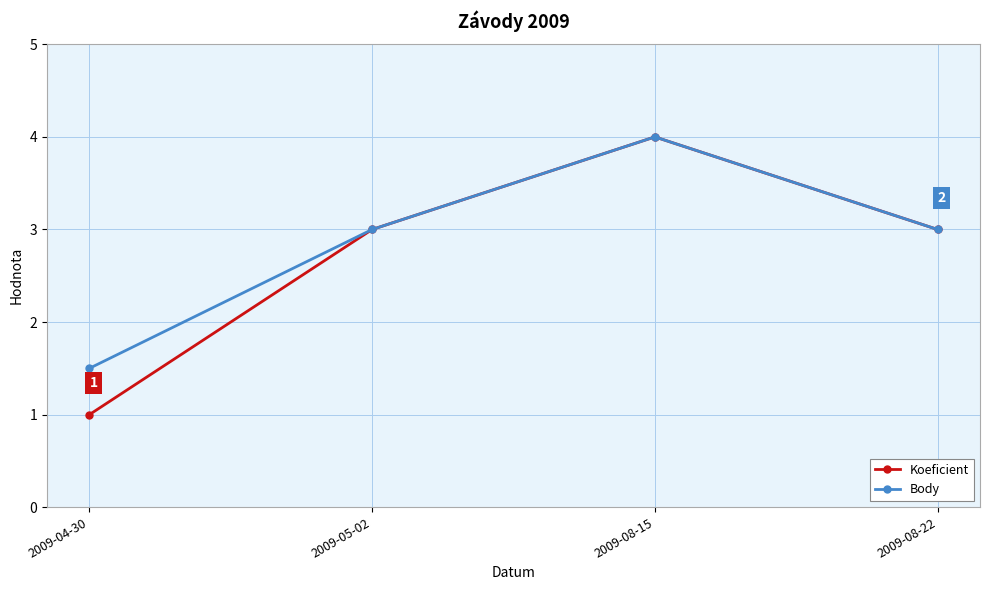

What is the maximum value for Body?

4.0